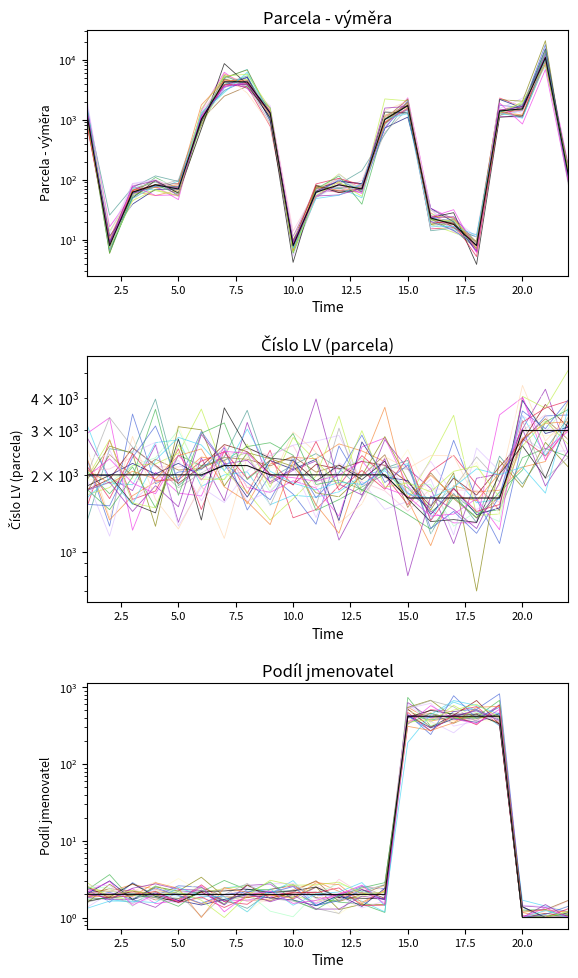

Which series has the largest total across all categories?

Číslo LV (parcela)